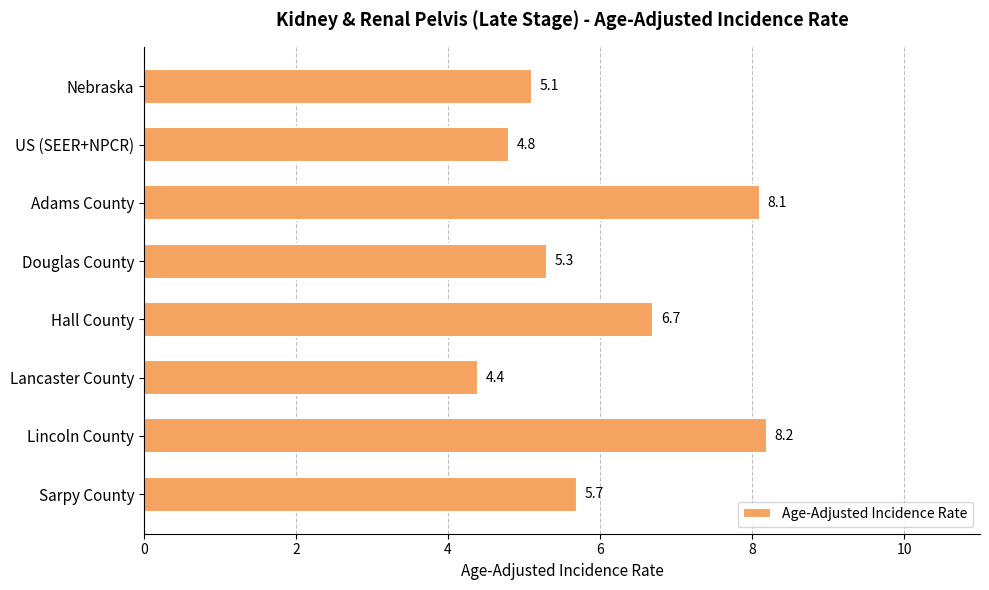

What is the change in value from Adams County to Douglas County?

-2.8